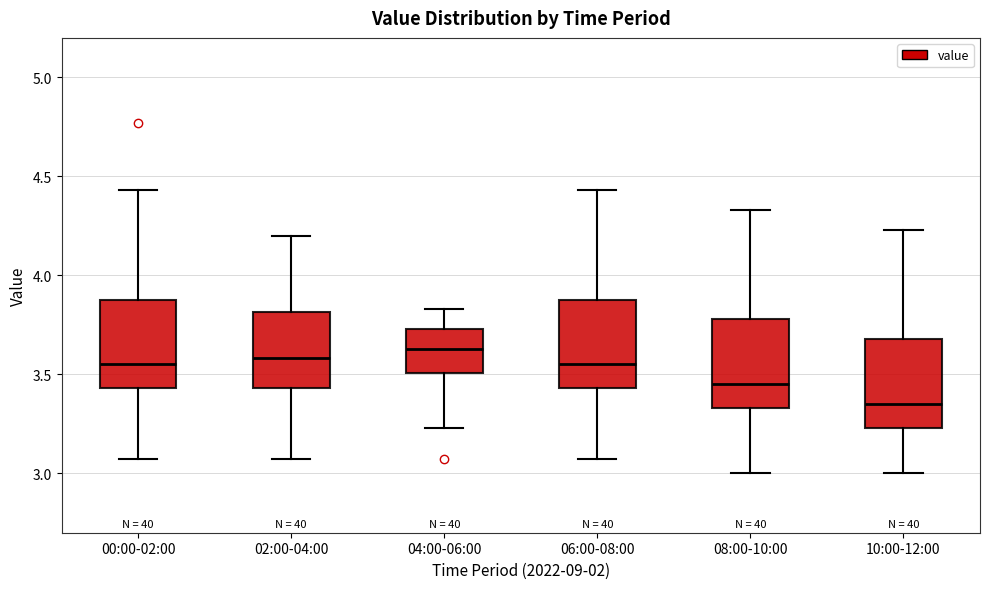

Where is the lower edge of the box for 06:00-08:00 on the y-axis? The values are not printed on the chart, so give them approximately, as read against the axis.

3.45